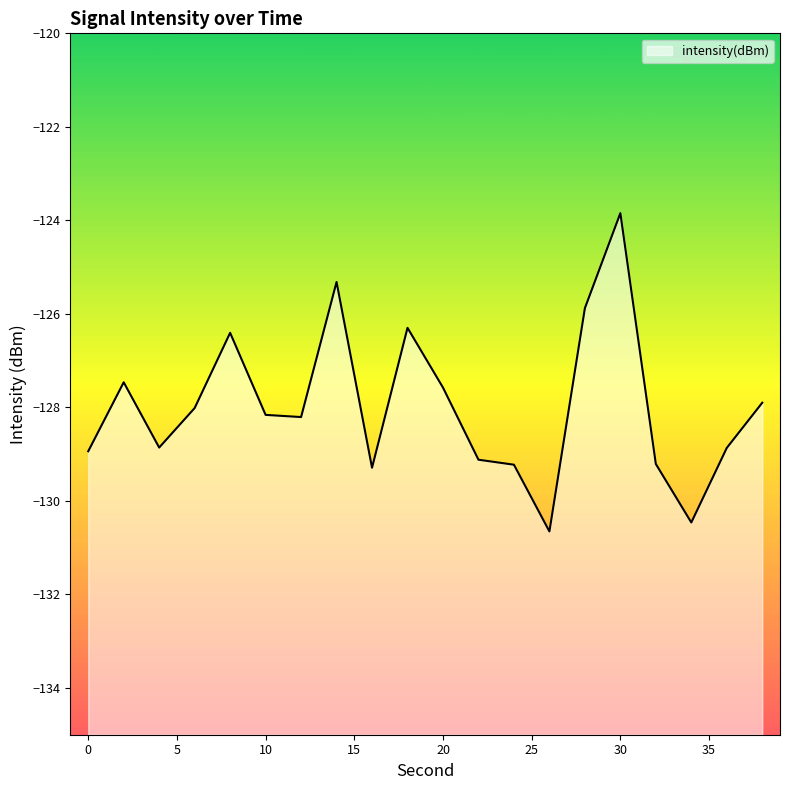

Which label corresponds to the largest value in the chart?

30